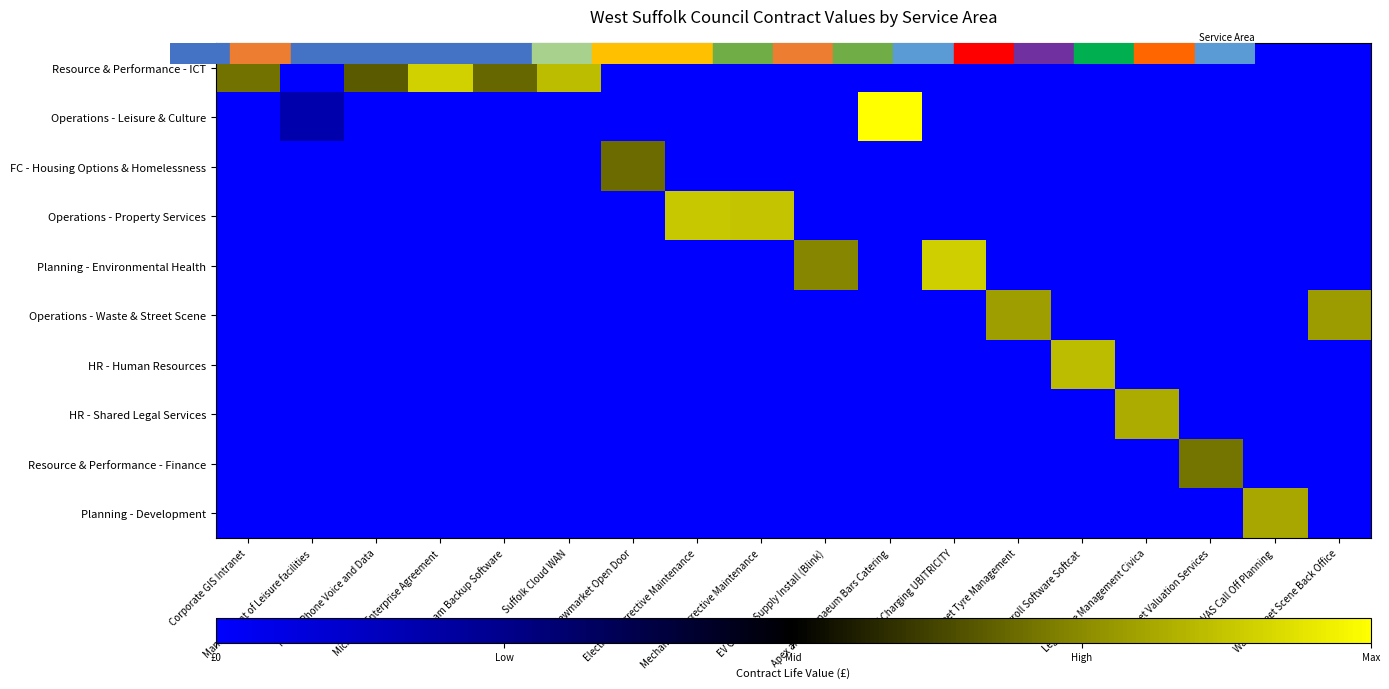

List the series in order of their peak value, lowest first.

FC - Housing Options & Homelessness, Resource & Performance - Finance, Operations - Waste & Street Scene, Planning - Development, HR - Shared Legal Services, HR - Human Resources, Operations - Property Services, Planning - Environmental Health, Resource & Performance - ICT, Operations - Leisure & Culture